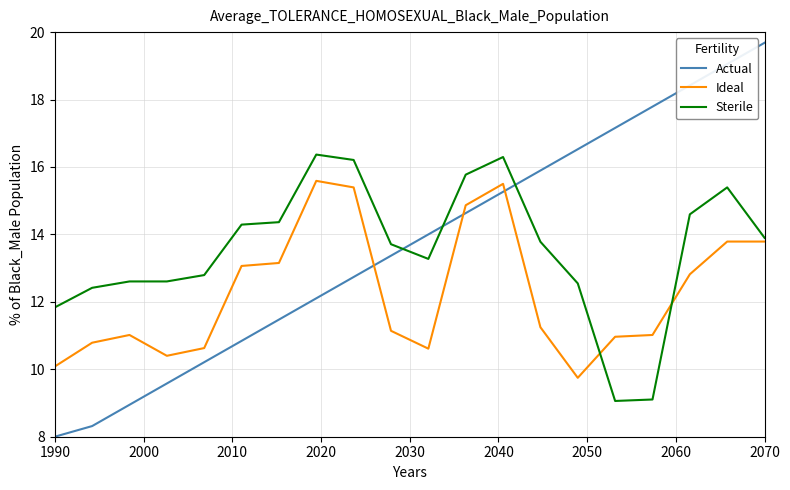

True or false: Ideal and Sterile intersect in this chart.

True